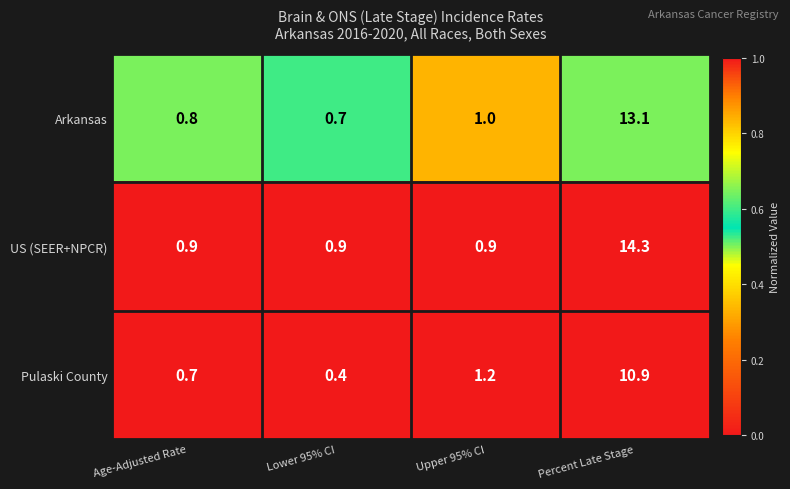

List the labels in order of Arkansas value, smallest first.

Lower 95% CI, Age-Adjusted Rate, Upper 95% CI, Percent Late Stage